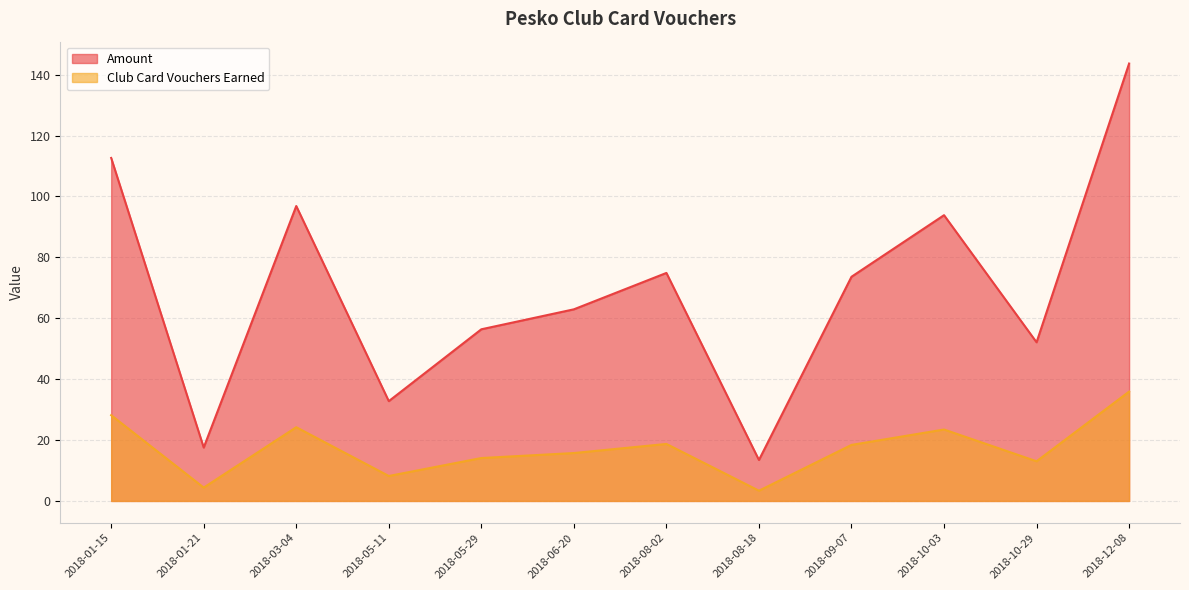

Which series changed the most between 2018-01-21 and 2018-08-18?

Amount